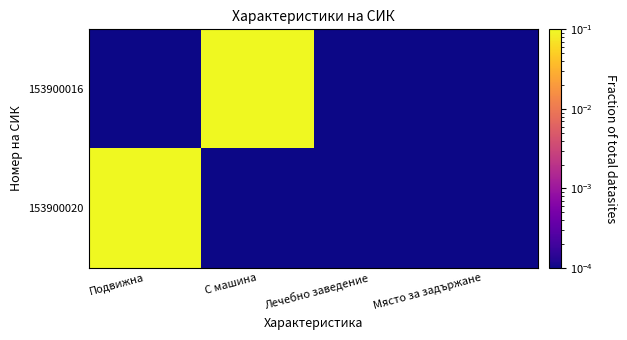

At С машина, list the series in order from smallest to largest.

153900020, 153900016